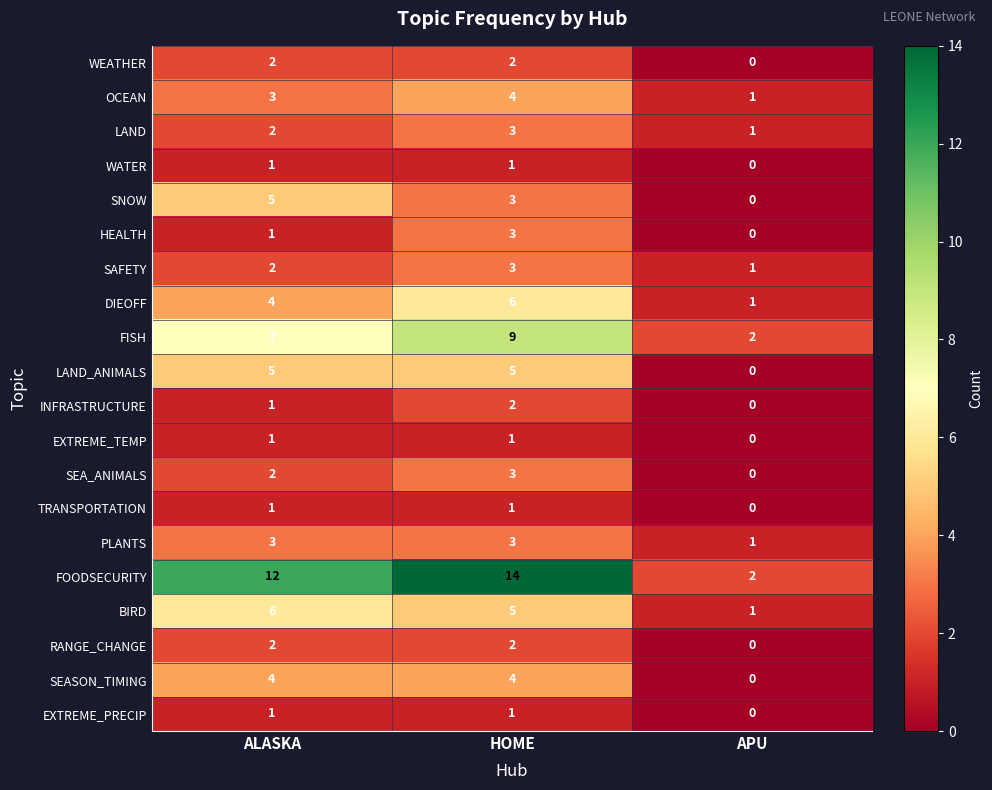

At which label is EXTREME_TEMP closest to 0?

APU